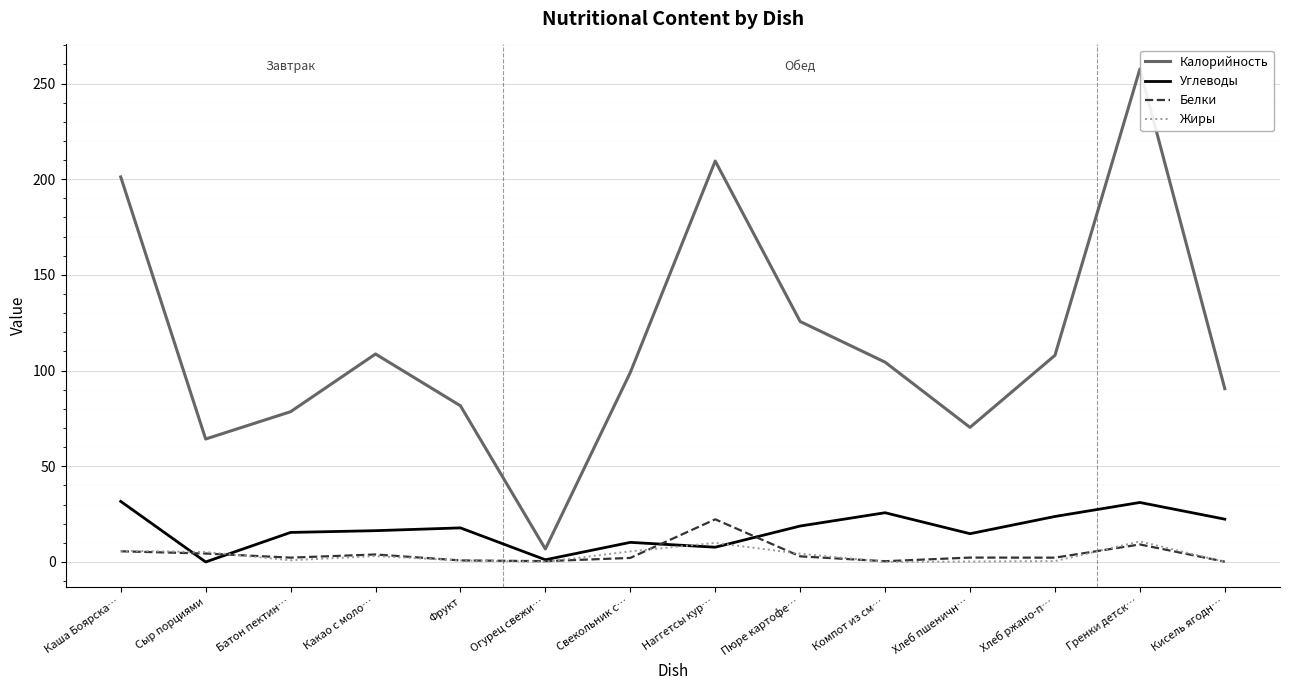

What is the maximum value shown in the chart?

257.5